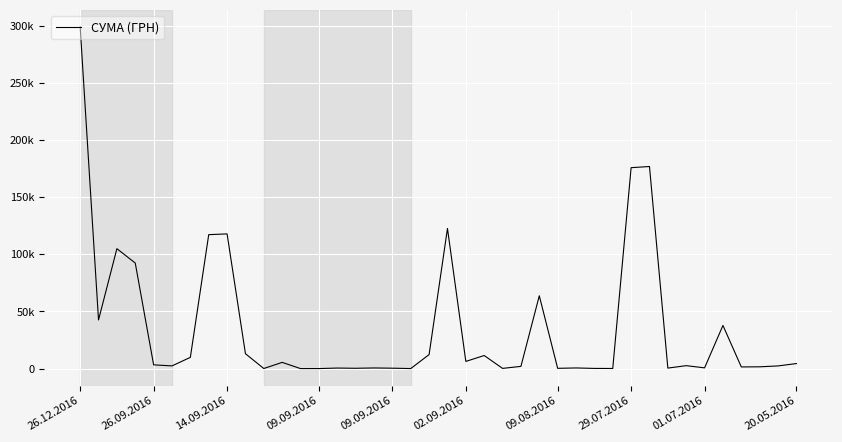

Does the chart display data point markers on the line(s)?

No